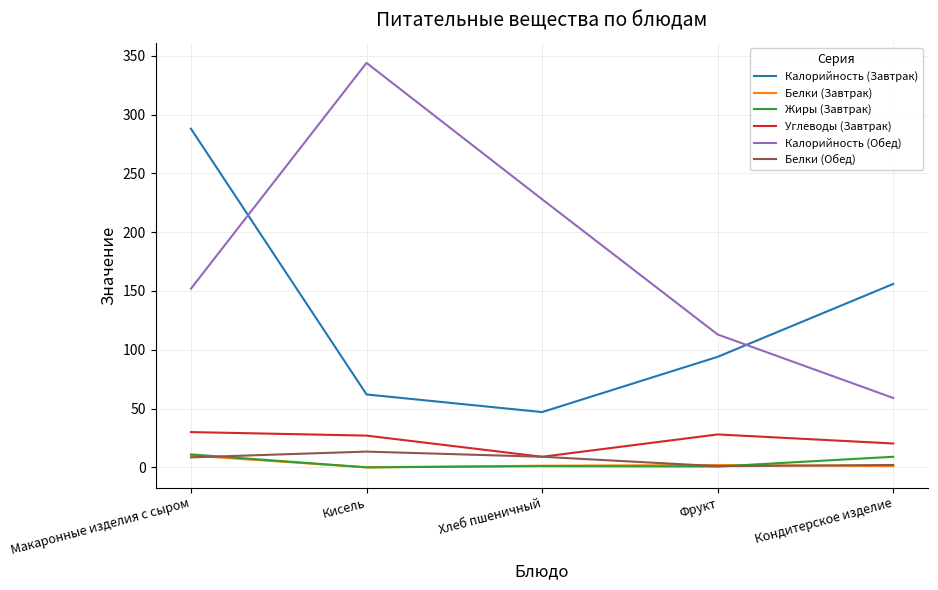

Is it true that Калорийность (Завтрак) equals 512.9 at Макаронные изделия с сыром?

False